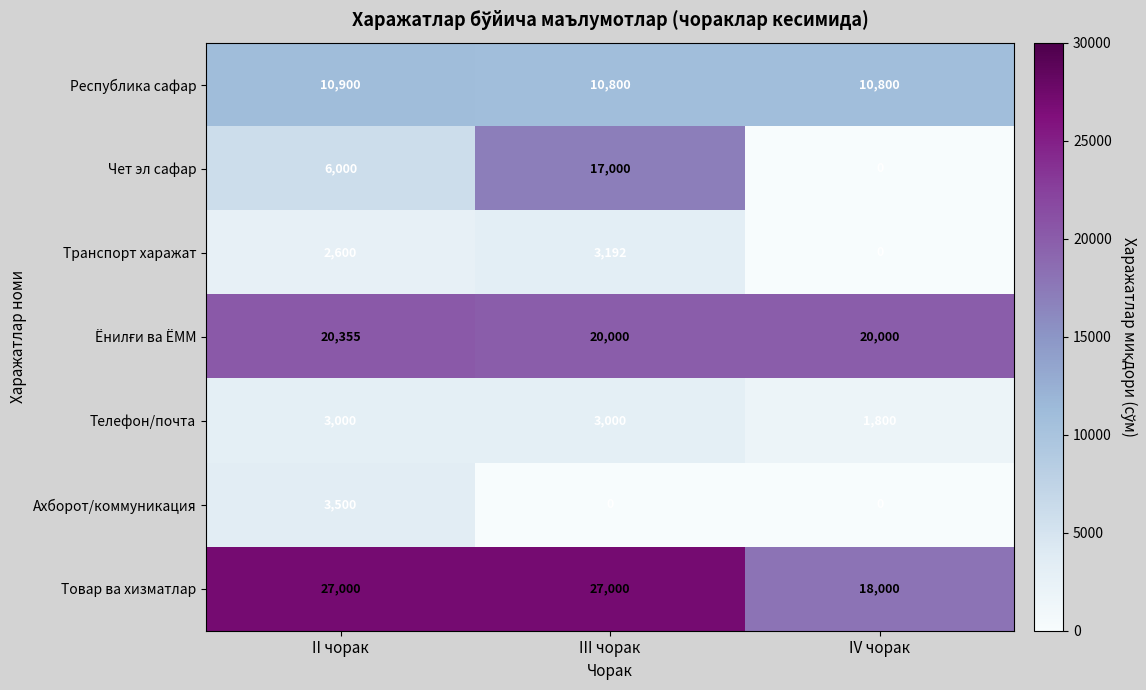

What is the average value of the Чет эл сафар series?

7667